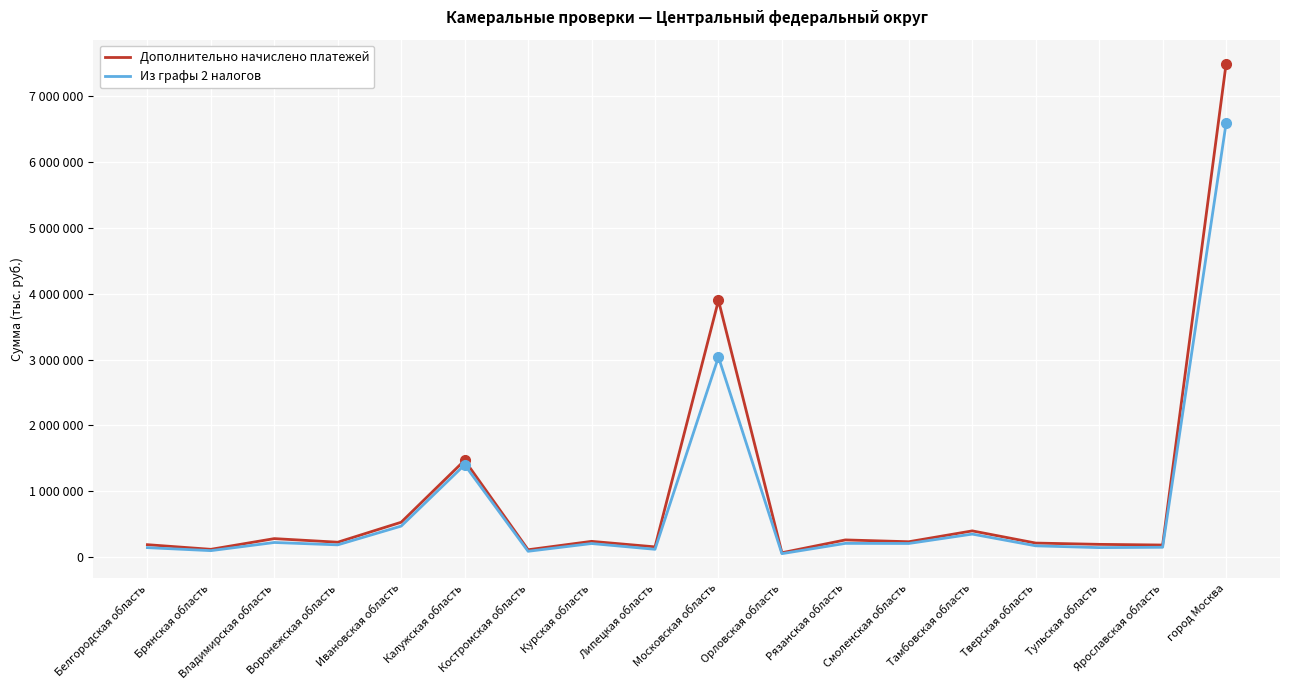

Is this an area chart (filled region under the line)?

No